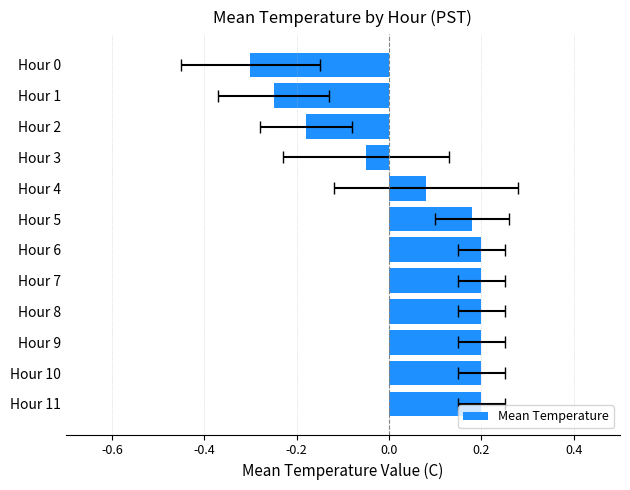

What is the difference between the values at Hour 4 and Hour 3?

0.1